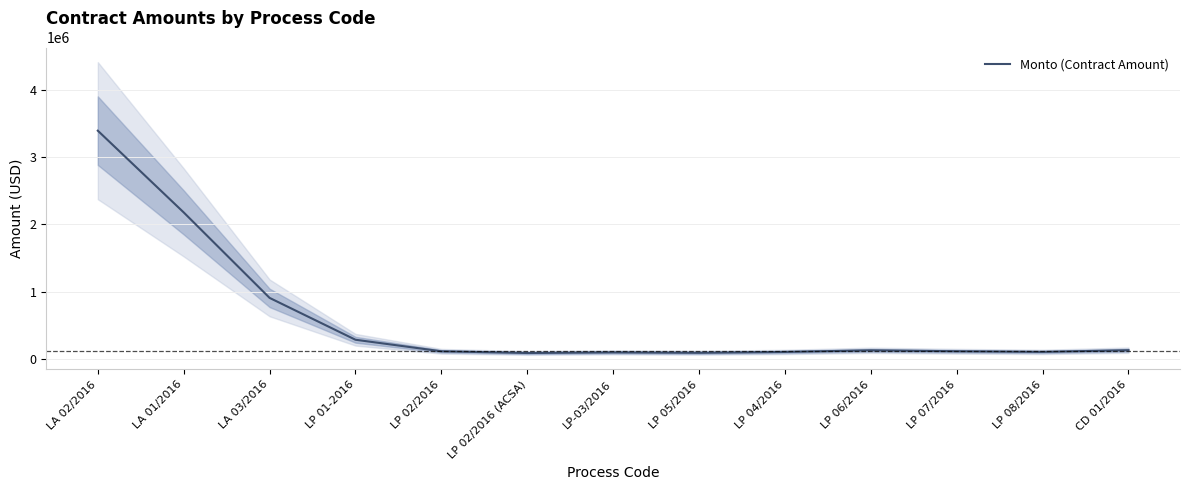

How many data points are less than 117885?

6